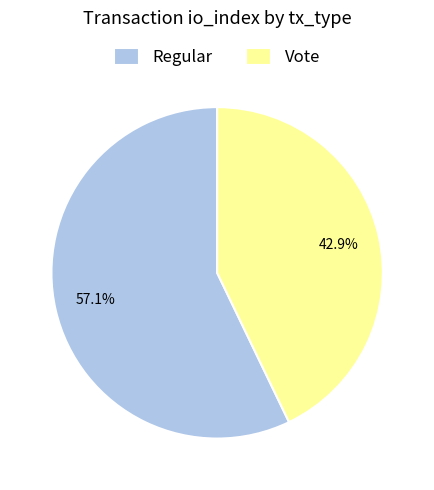

What percentage is NOT represented by Vote?

57.1%